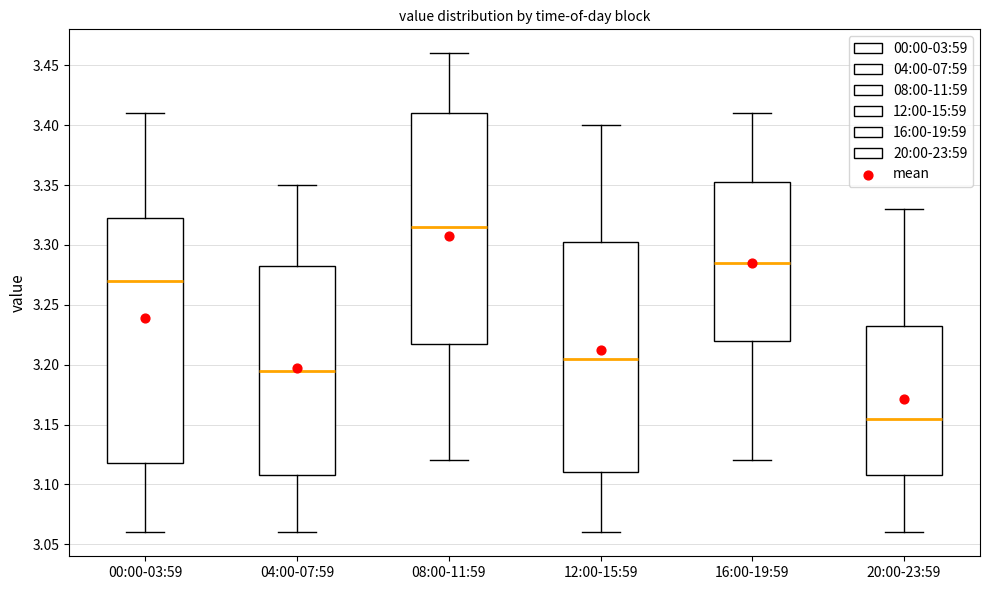

Comparing the boxes themselves (not the whiskers), which one is the tallest?

00:00-03:59